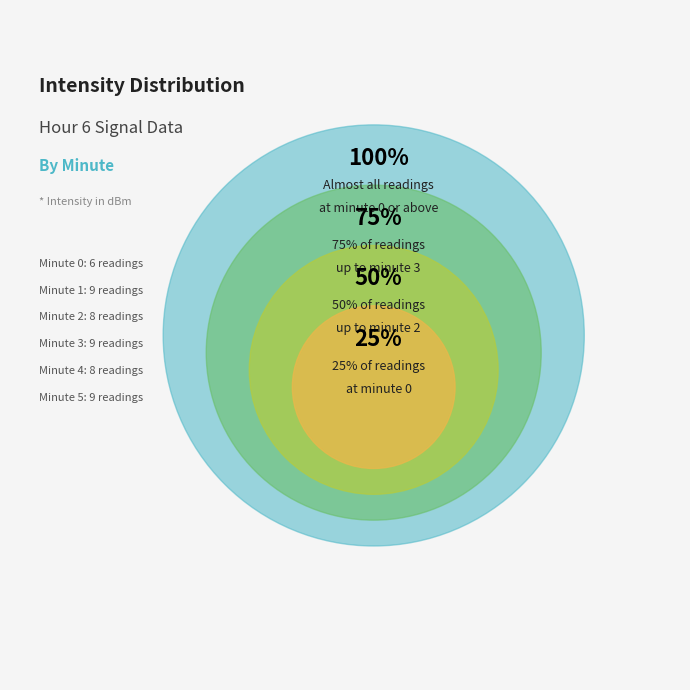

To the nearest percent, what is the combined percentage of 4 and 1?

35%